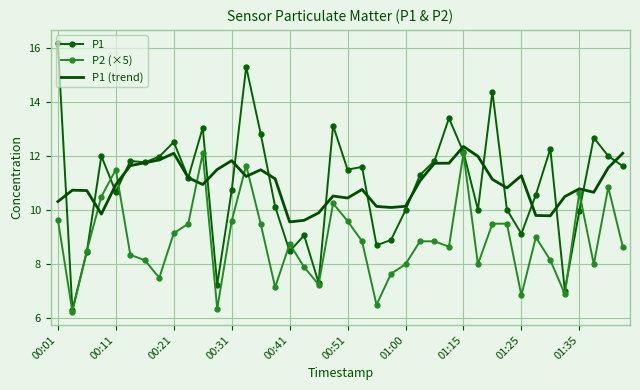

What is the maximum value shown in the chart?

16.2